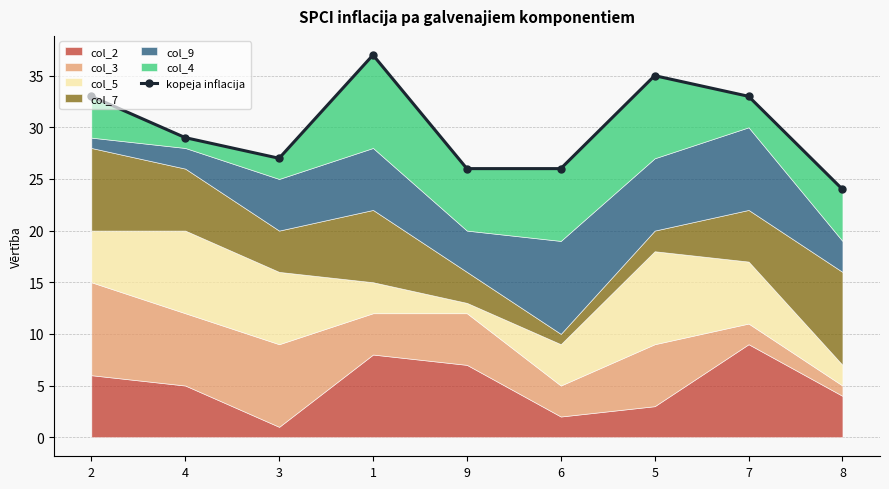

Between 8 and 6, which is larger?

6